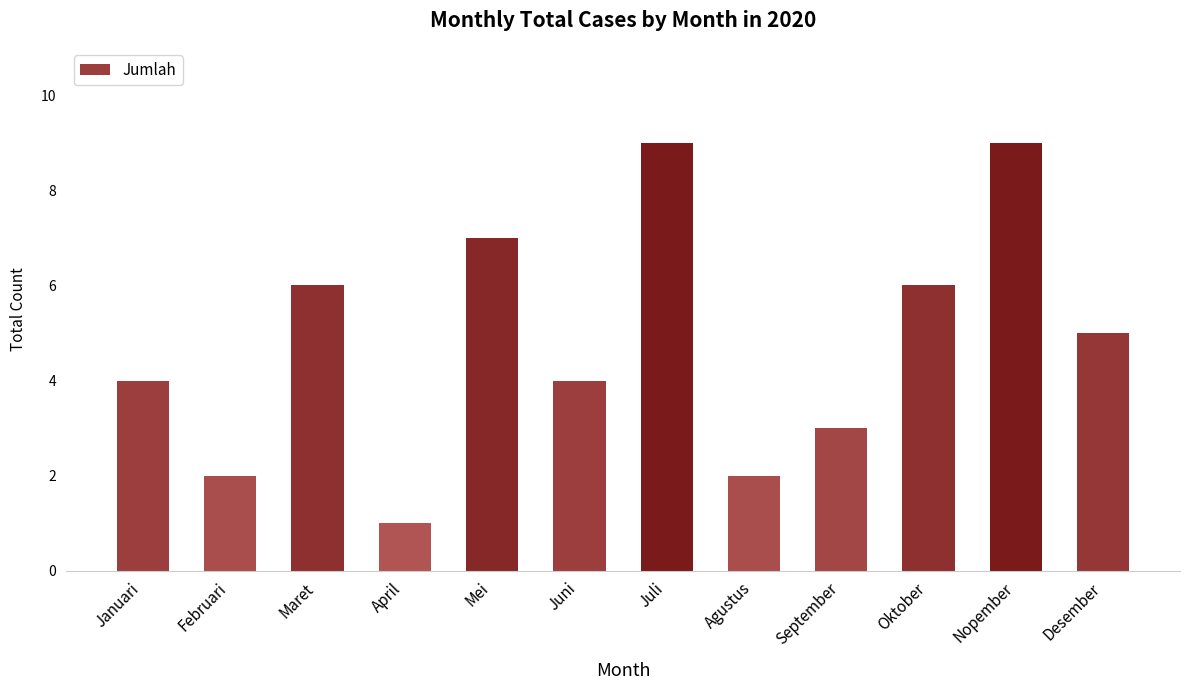

Reading left to right, transcribe all the data shown in this chart.

Januari=4	Februari=2	Maret=6	April=1	Mei=7	Juni=4	Juli=9	Agustus=2	September=3	Oktober=6	Nopember=9	Desember=5